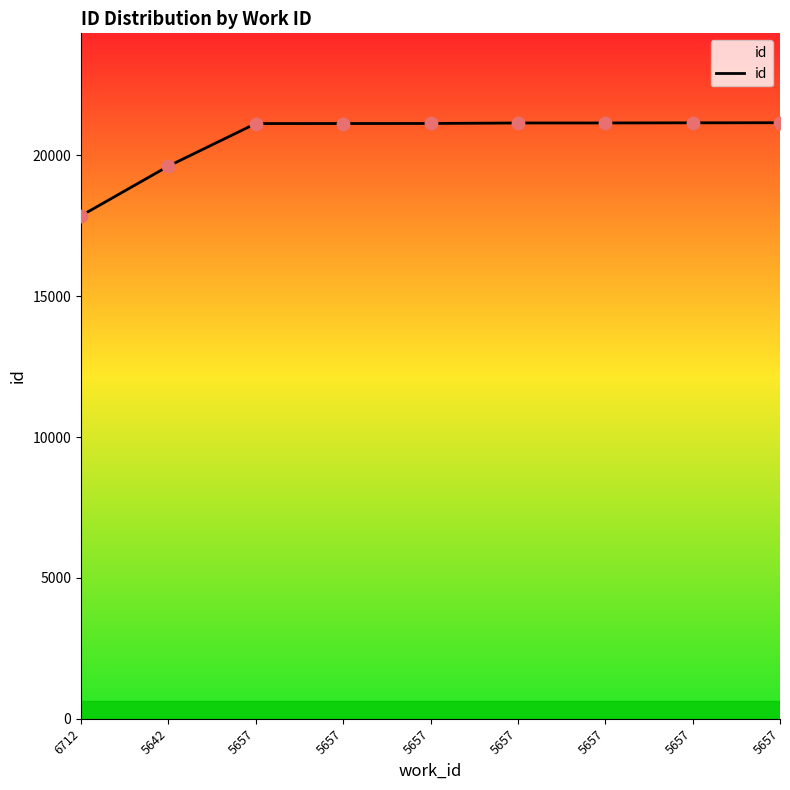

Approximately how many times larger is the value at 5657 compared to 6712?

1.2